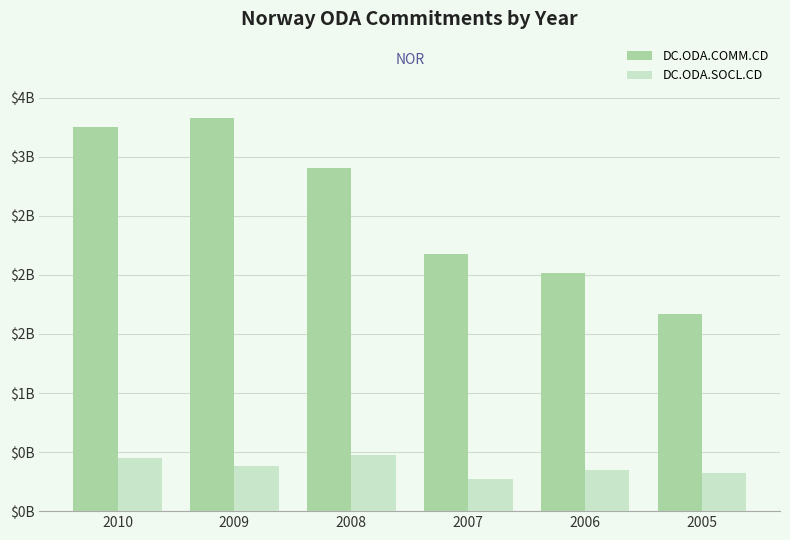

Reading left to right, list all the values displayed in this chart.

DC.ODA.COMM.CD: 3.3	3.3	2.9	2.2	2.0	1.7
DC.ODA.SOCL.CD: 0.4	0.4	0.5	0.3	0.3	0.3